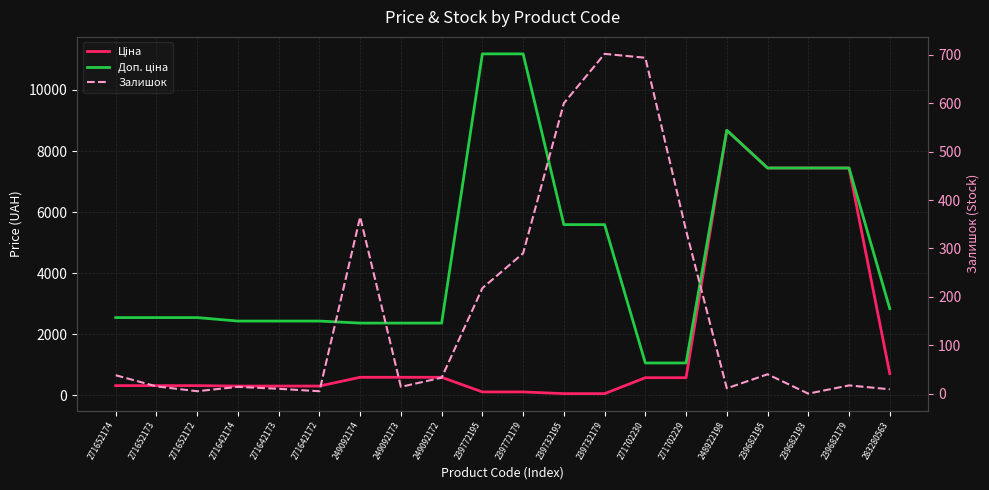

Rank the categories by Ціна value from highest to lowest.

248922198, 239682195, 239682193, 239682179, 283280563, 249092174, 249092173, 249092172, 271702230, 271702229, 271652174, 271652173, 271652172, 271642174, 271642173, 271642172, 239772195, 239772179, 239732195, 239732179